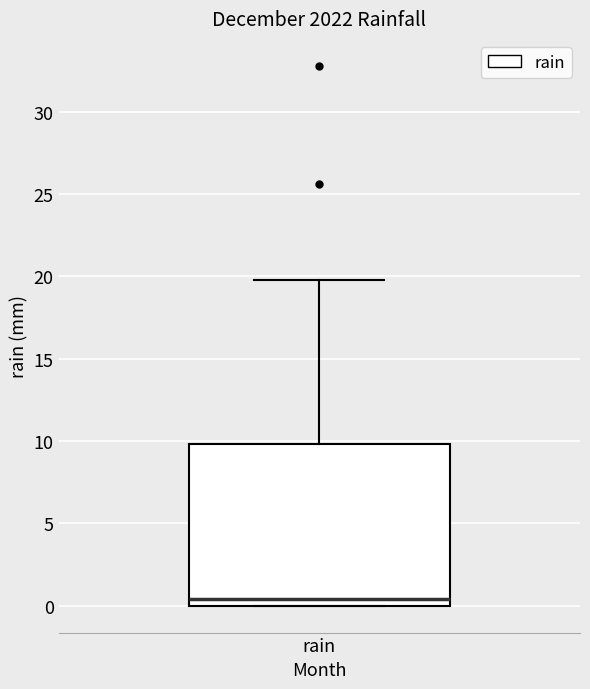

Read this box plot against the y-axis: the position of the median line, the range covered by the box, and the ends of both whiskers. The values are not printed on the chart, so give them approximately, as read against the axis.

median 0.5, box 0.0 to 10.0, whiskers 0.0 to 20.0